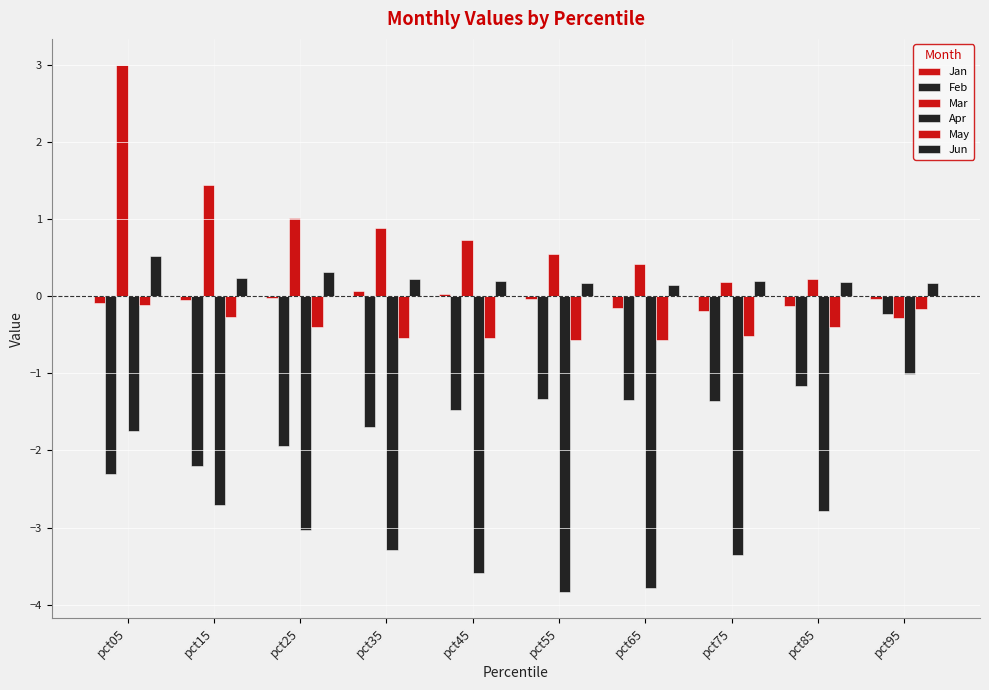

Which category has the highest value in the Apr series?

pct95